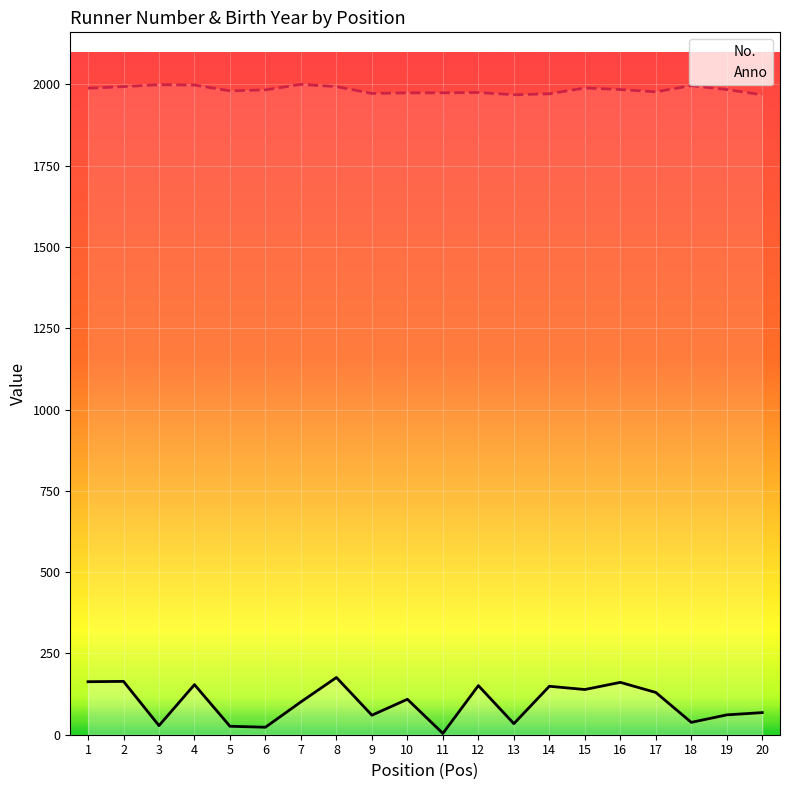

True or false: No. has more than 2 points higher than both neighbors.

True